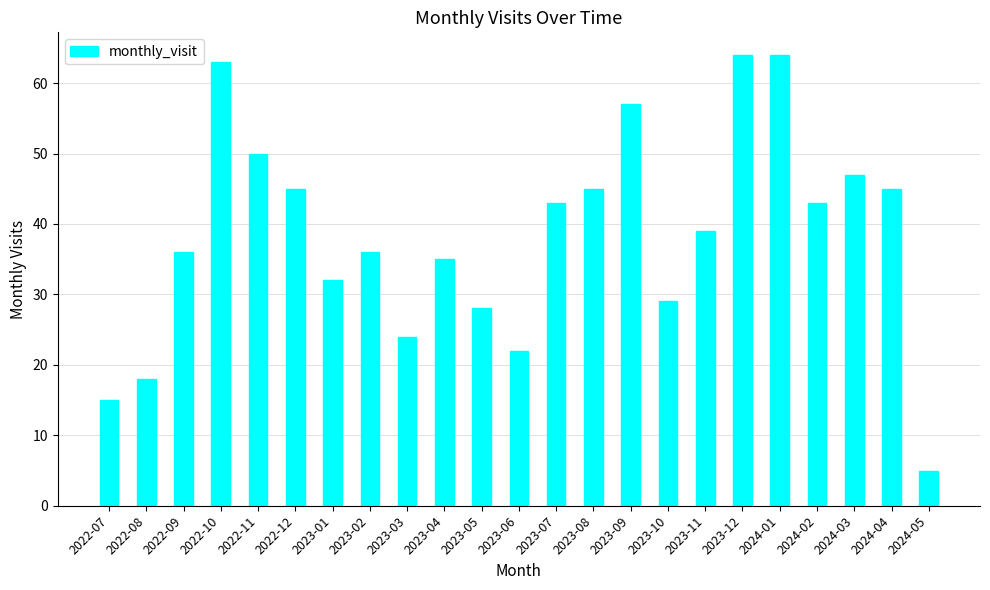

What is the value of the 3rd bar from the left?

36